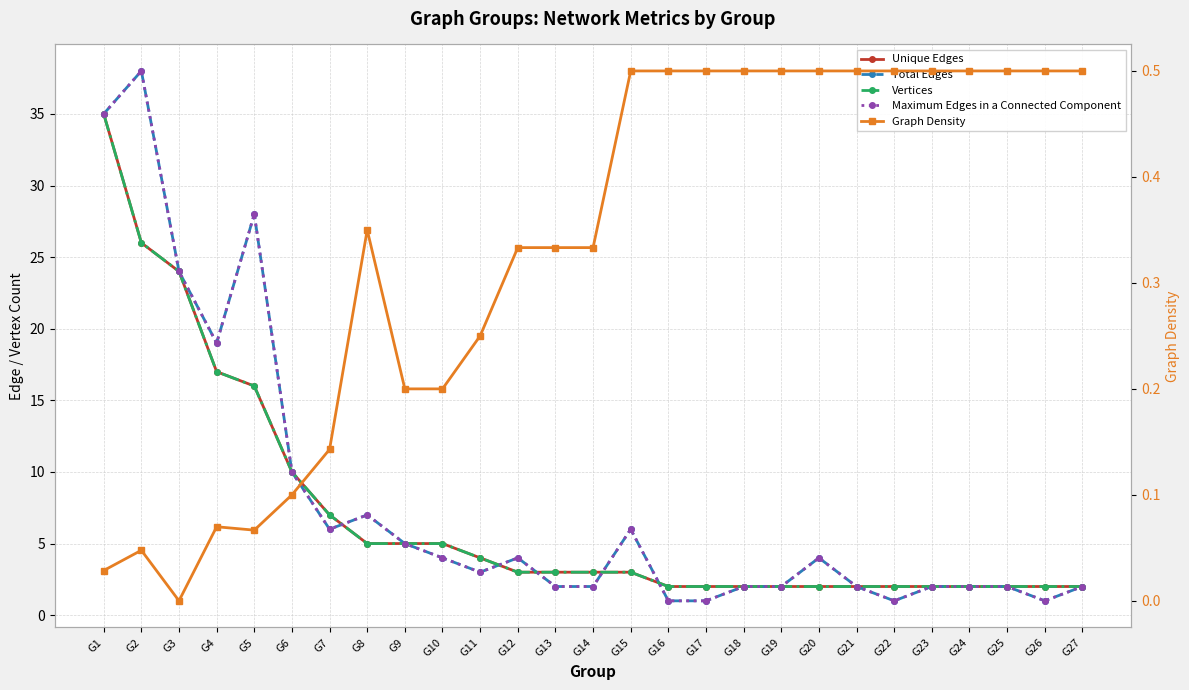

How many lines are shown in the chart?

5